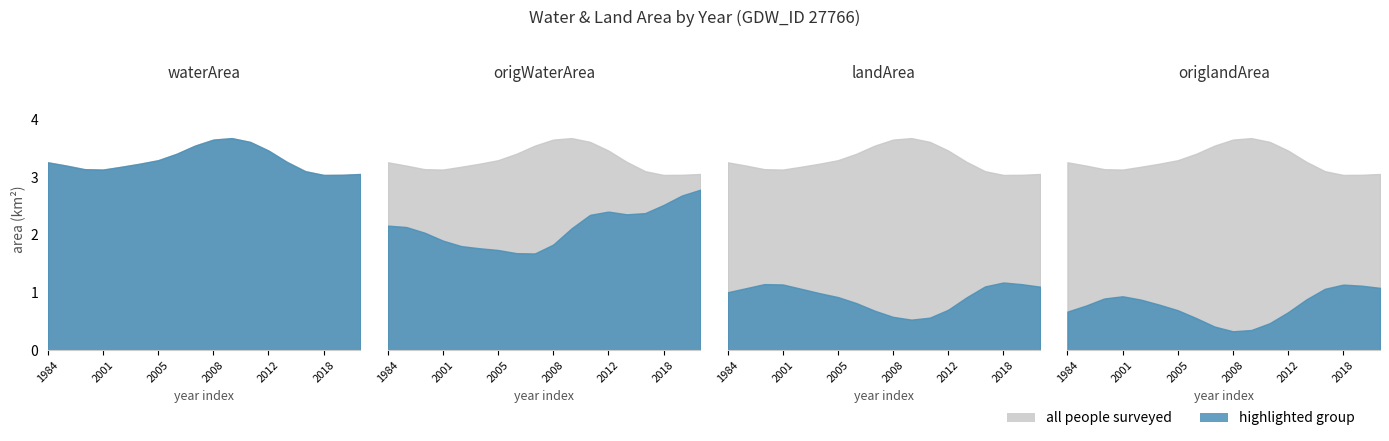

Where is landArea nearest to the value 1?

1984